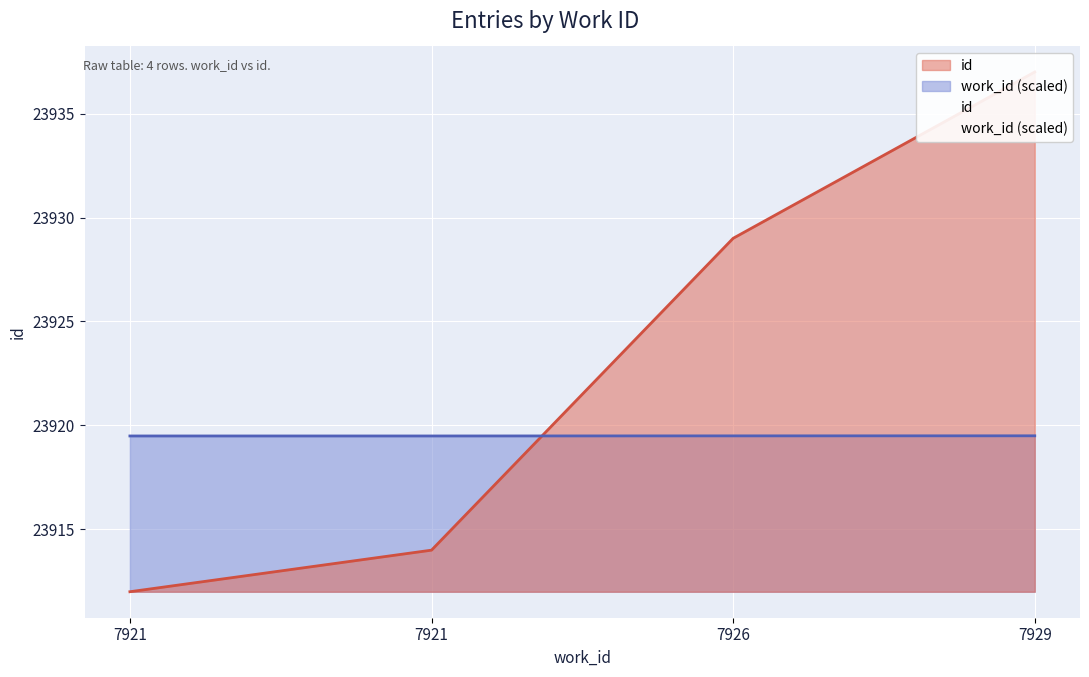

What is the average value?

23923